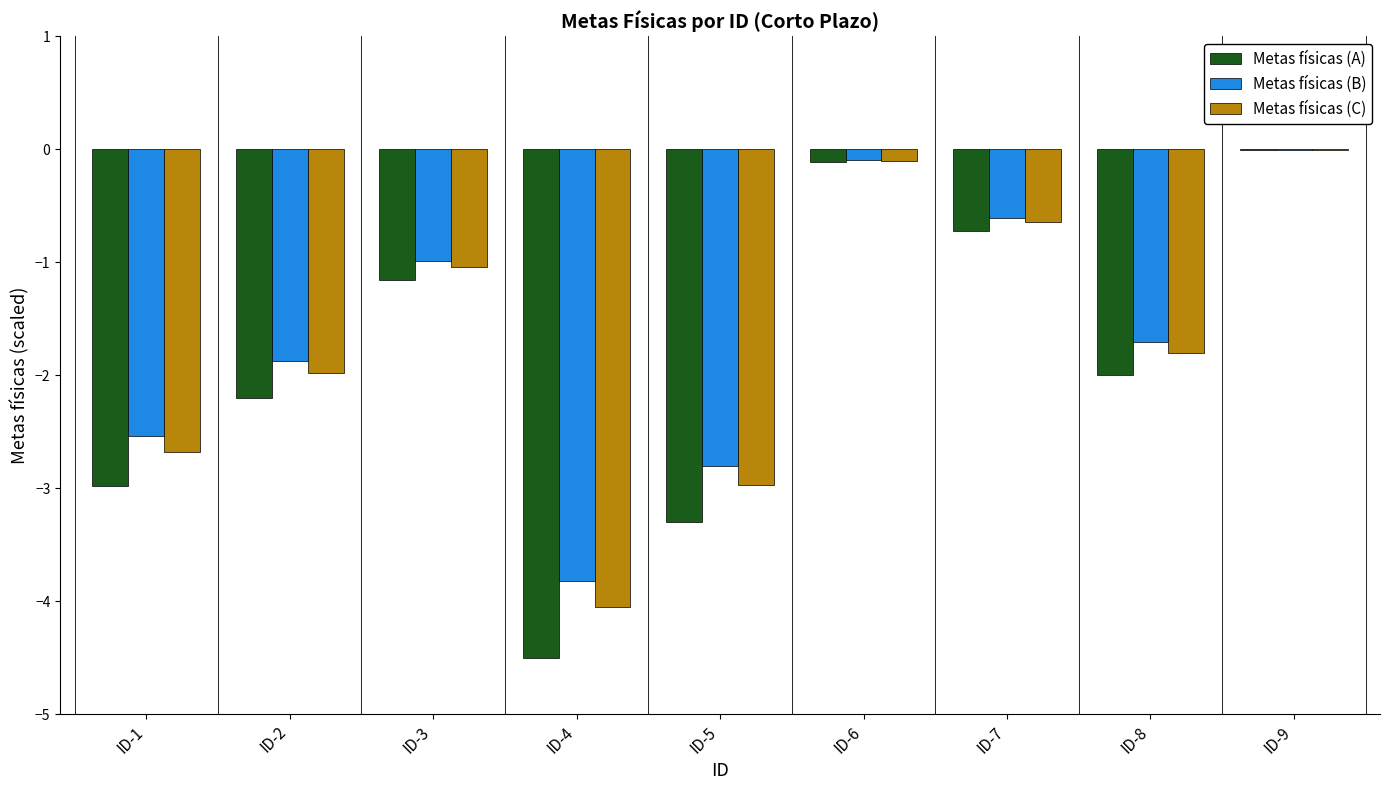

The Metas físicas (A) series shows -3.0 at ID-1. True or false?

True